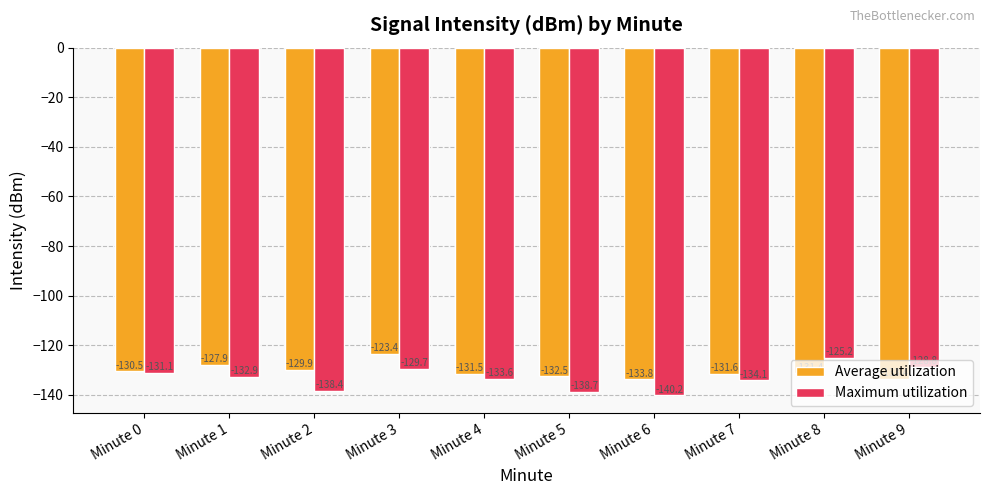

What is the difference between the Maximum utilization values at Minute 3 and Minute 1?

3.2